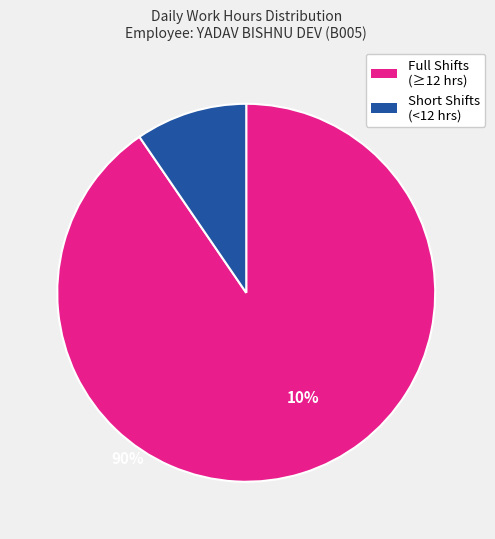

Is there a majority slice in this chart?

Yes